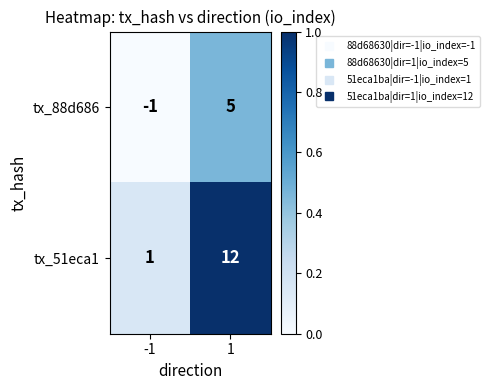

Reading left to right, list all the values displayed in this chart.

tx_88d686: -1	5
tx_51eca1: 1	12